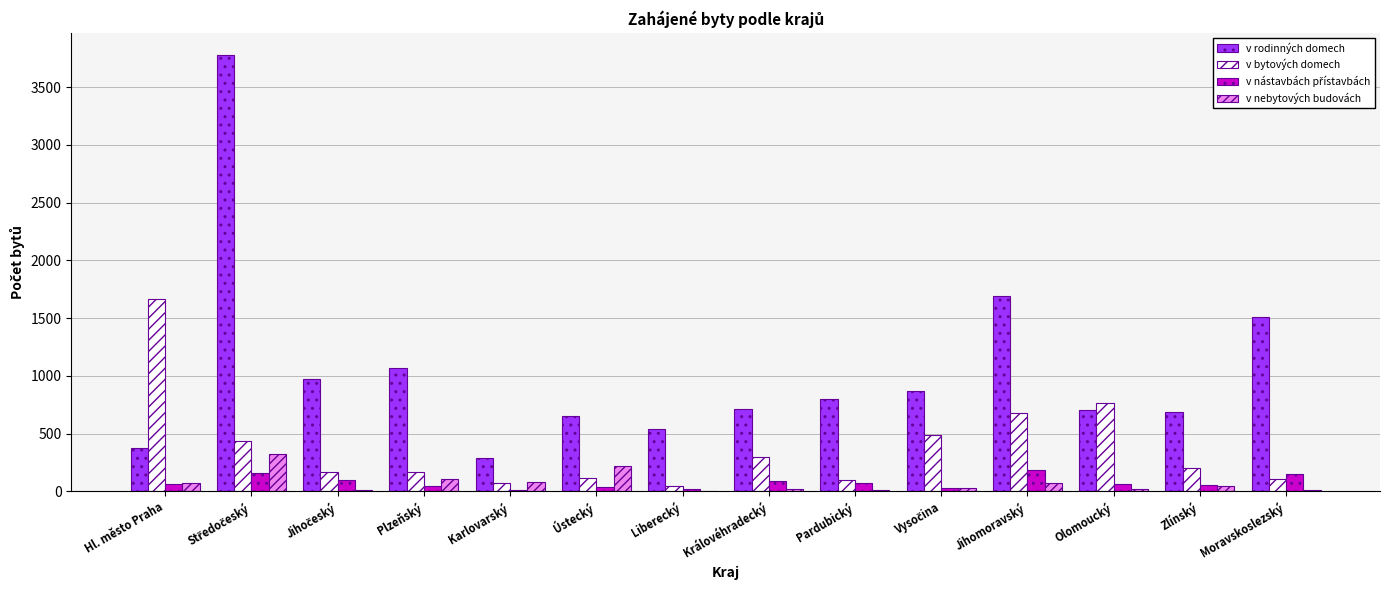

True or false: v nebytových budovách has a value of 104 at Plzeňský.

True